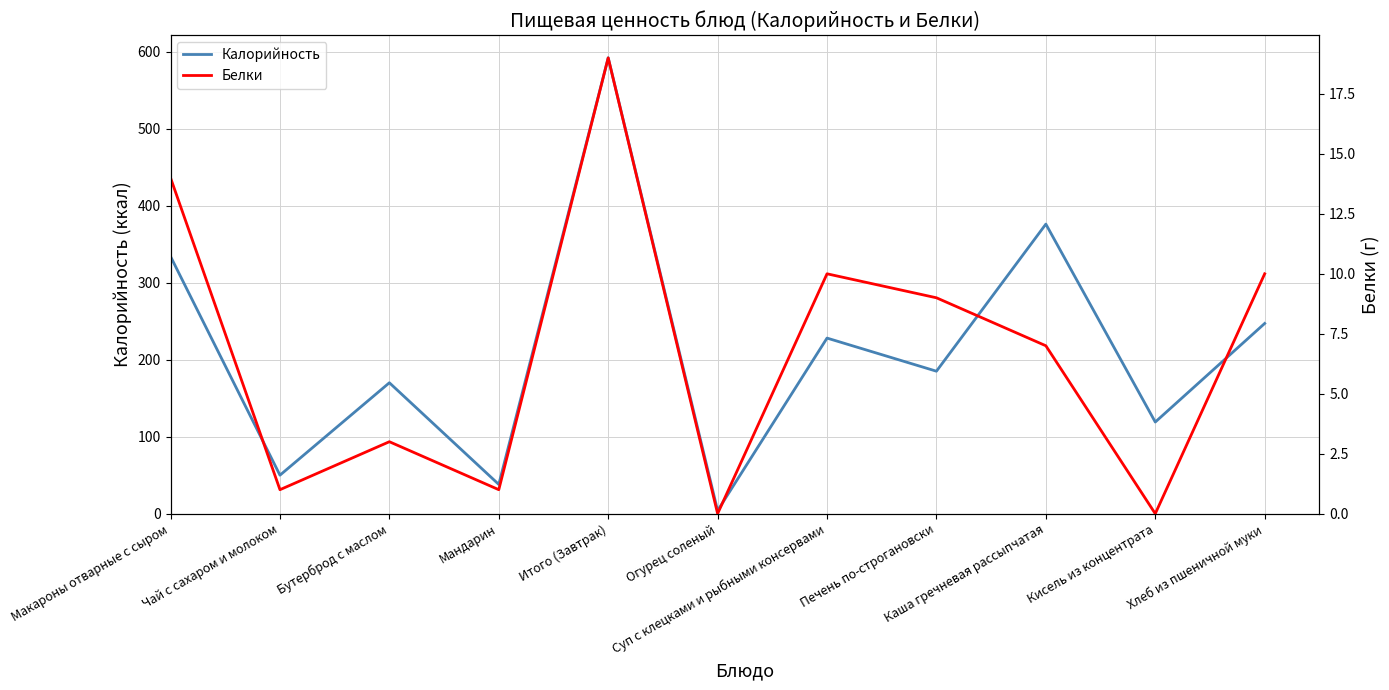

What is the sum of the Белки values at Печень по-строгановски and Суп с клецками и рыбными консервами?

19